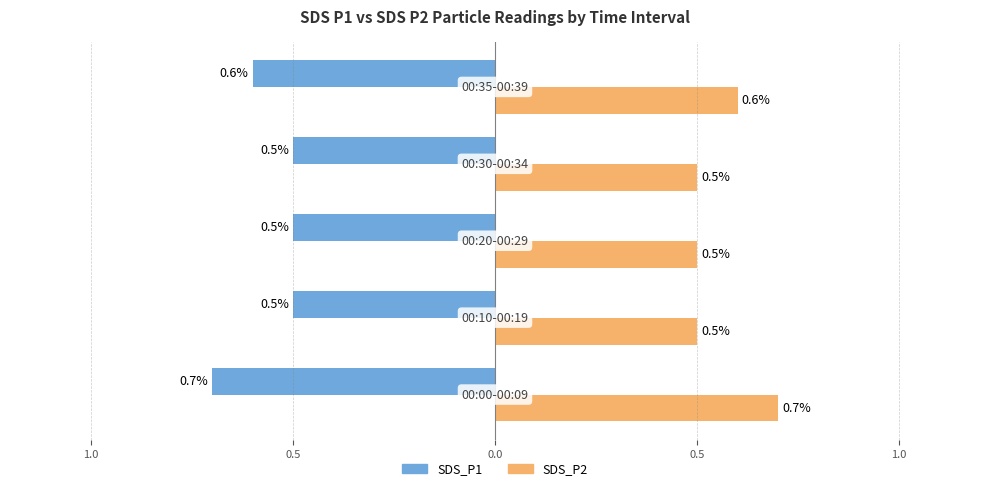

What are all the series names shown in the legend?

SDS_P1, SDS_P2